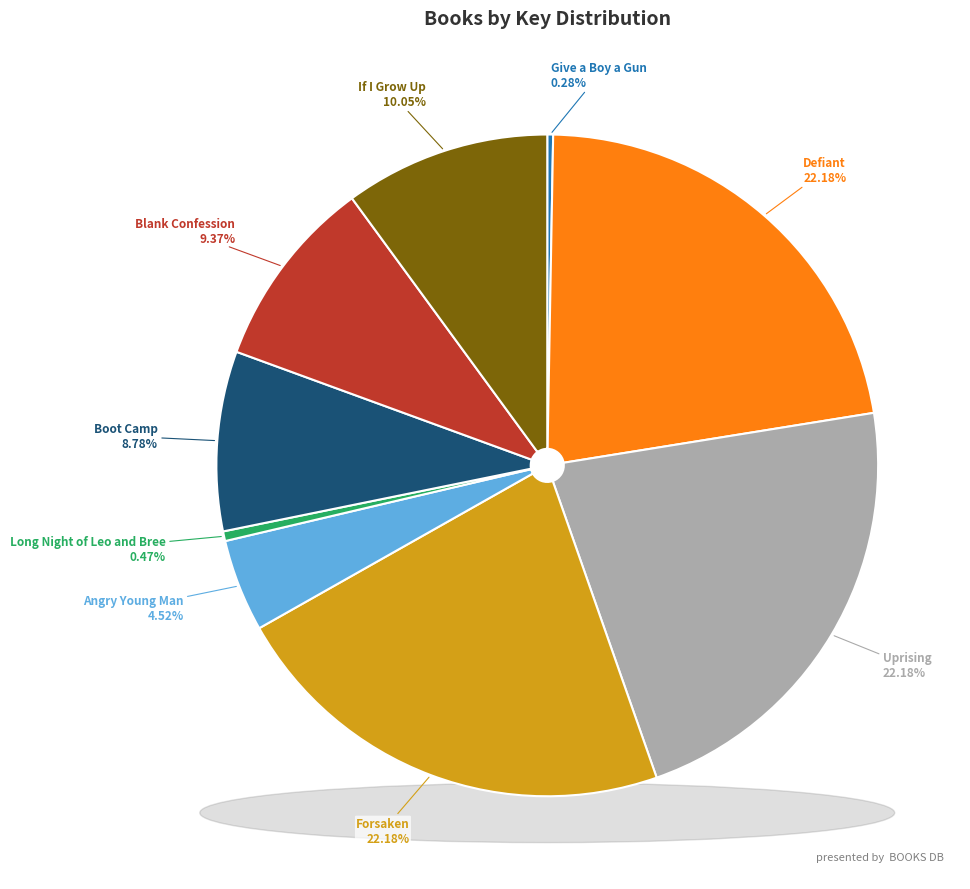

How many slices are in this pie chart?

9